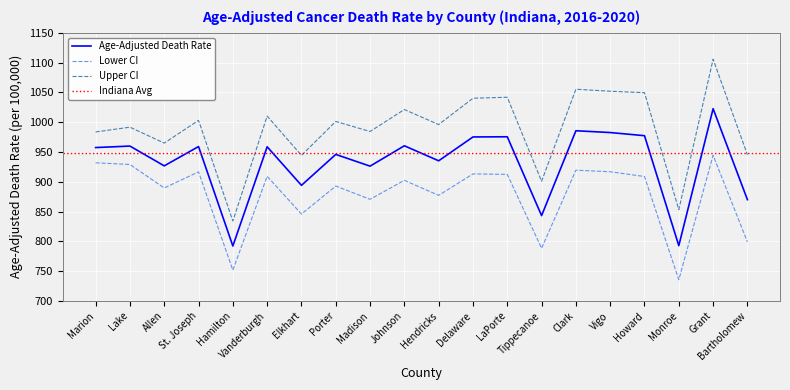

What is the average value of the Age-Adjusted Death Rate series?

931.9